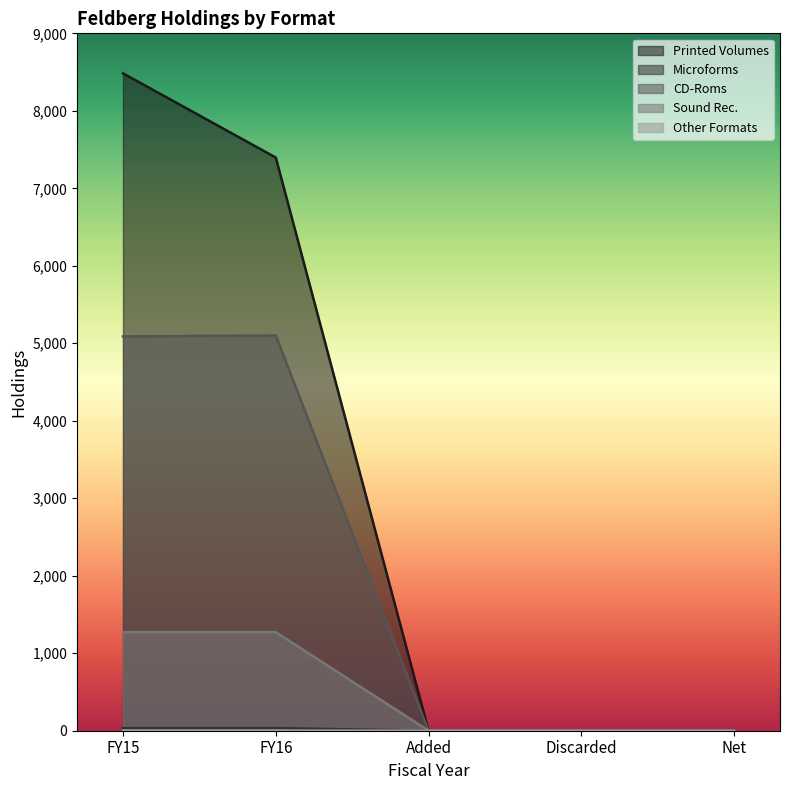

Which series changed the most between FY15 and Added?

Printed Volumes